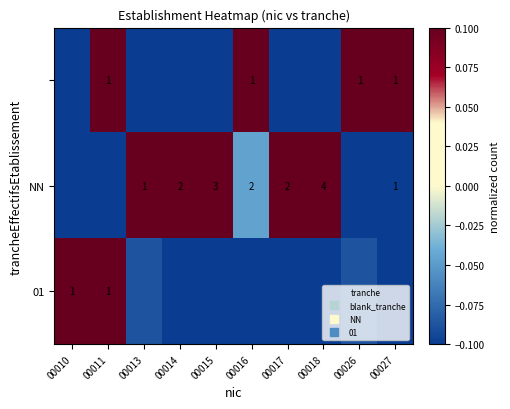

What is the approximate value of 01 at 00017?

-0.1